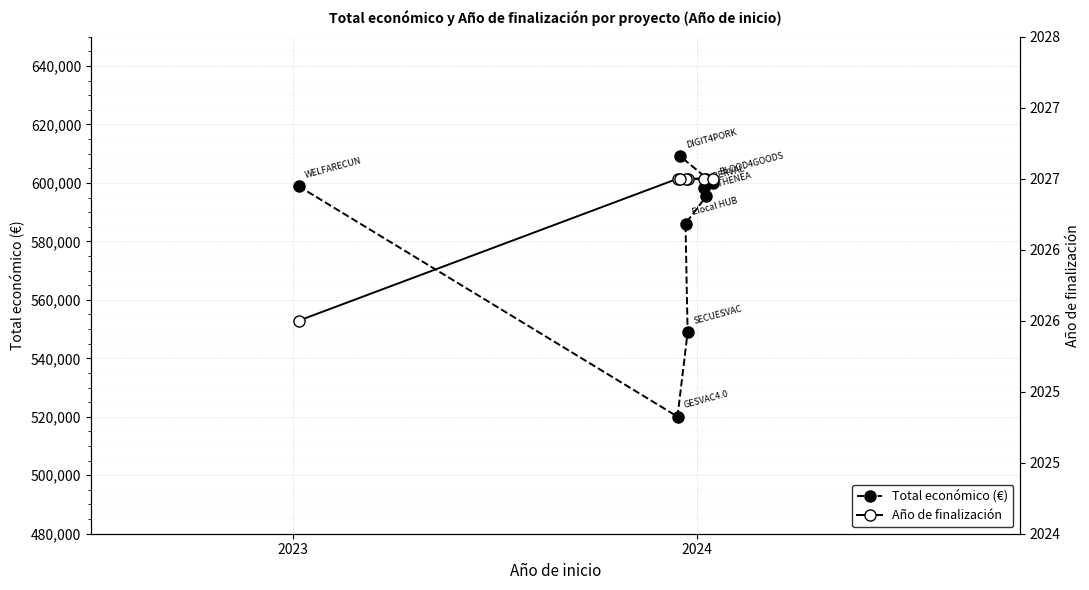

Which series has the largest total across all categories?

Total económico (€)